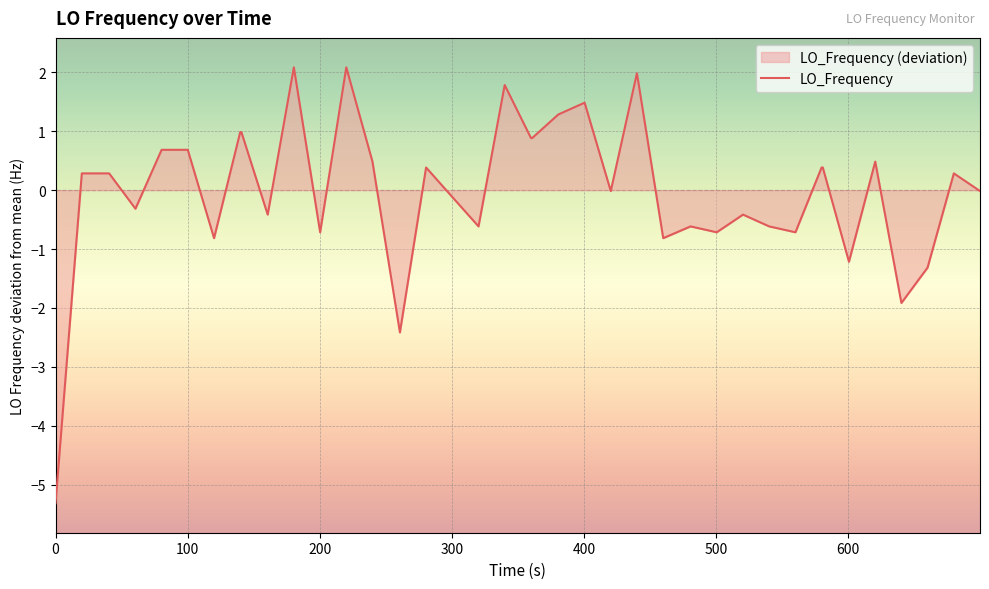

What is the greatest value displayed?

2.1